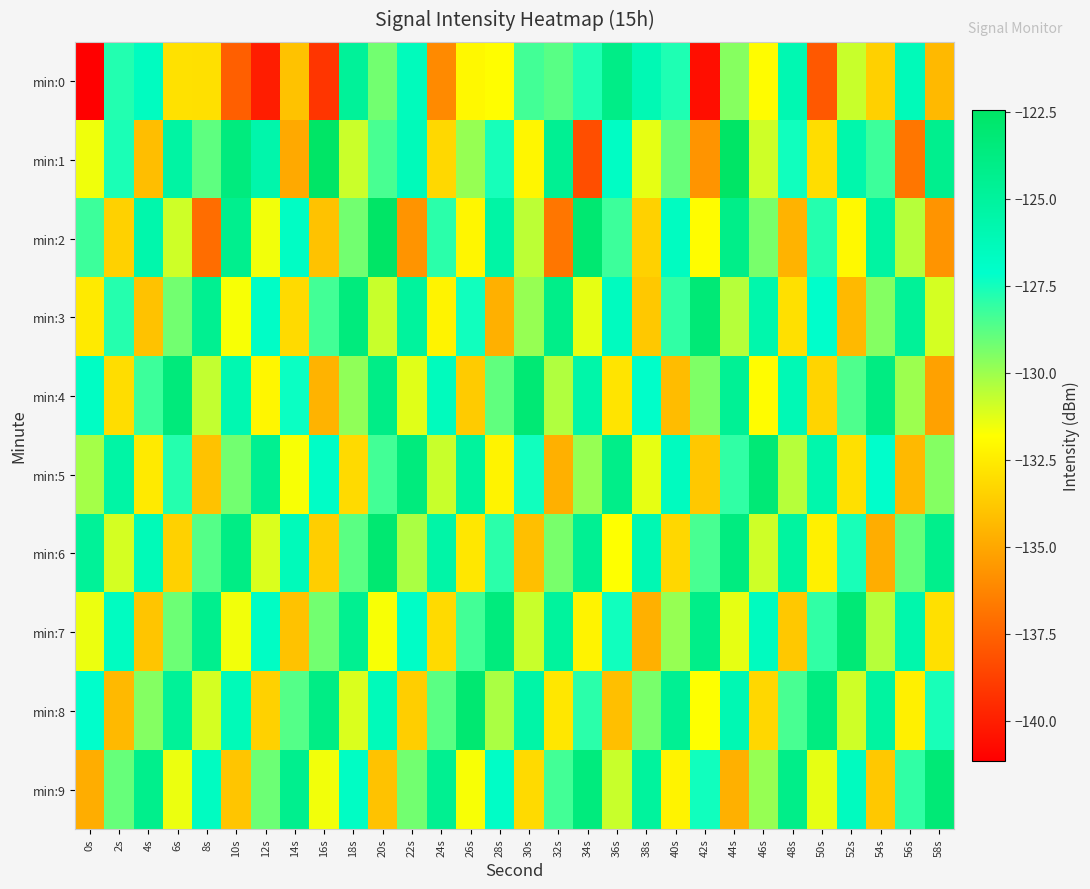

How many data points does each series have?

30